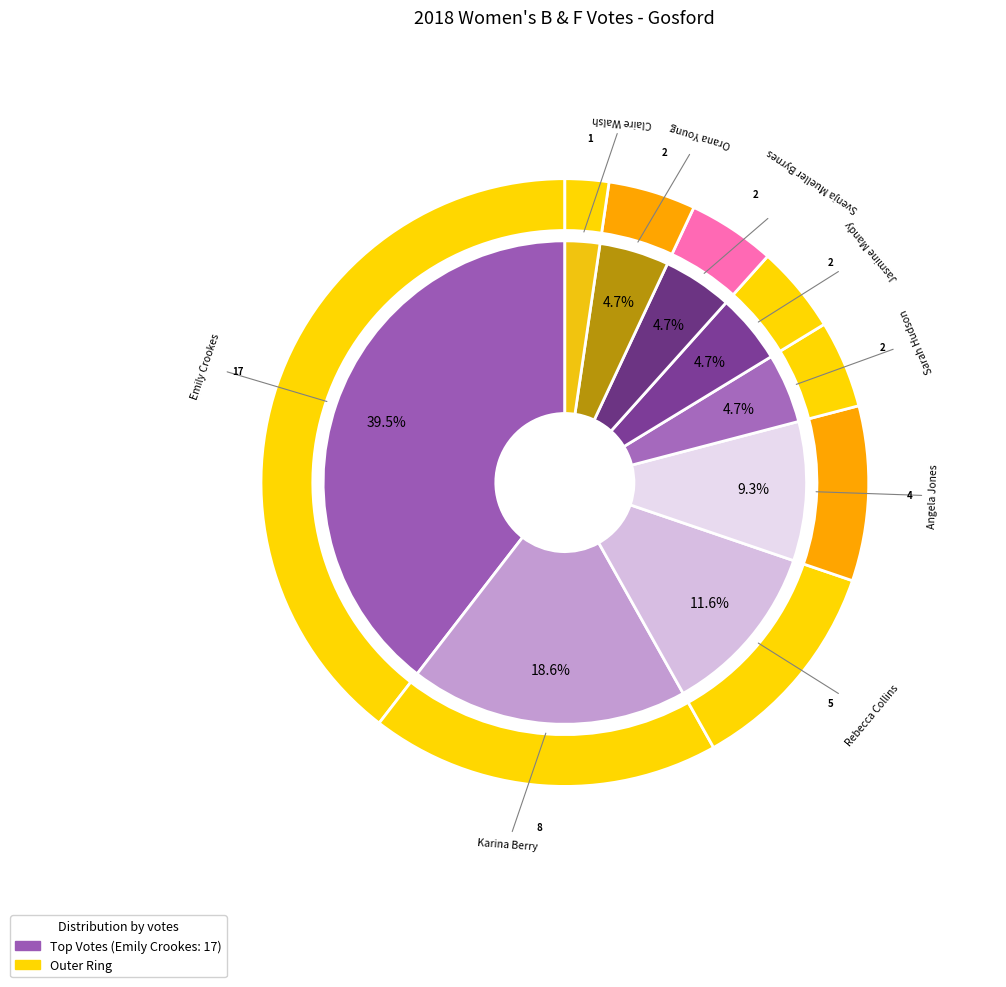

True or false: Sarah Hudson accounts for 5% of the total.

True